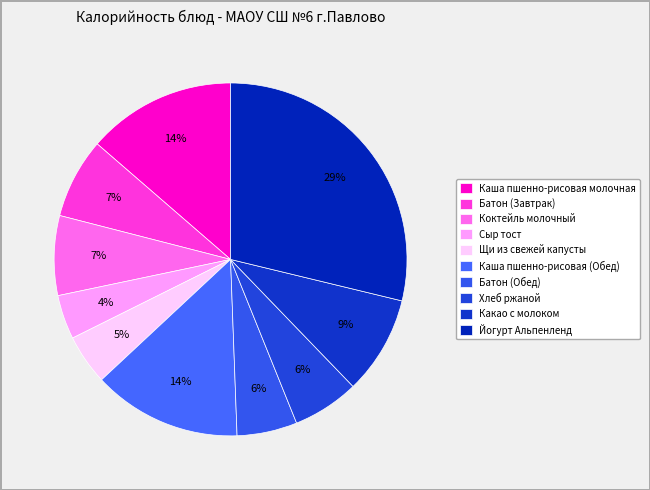

Is it true that Батон (Завтрак) is 7% of the pie?

True